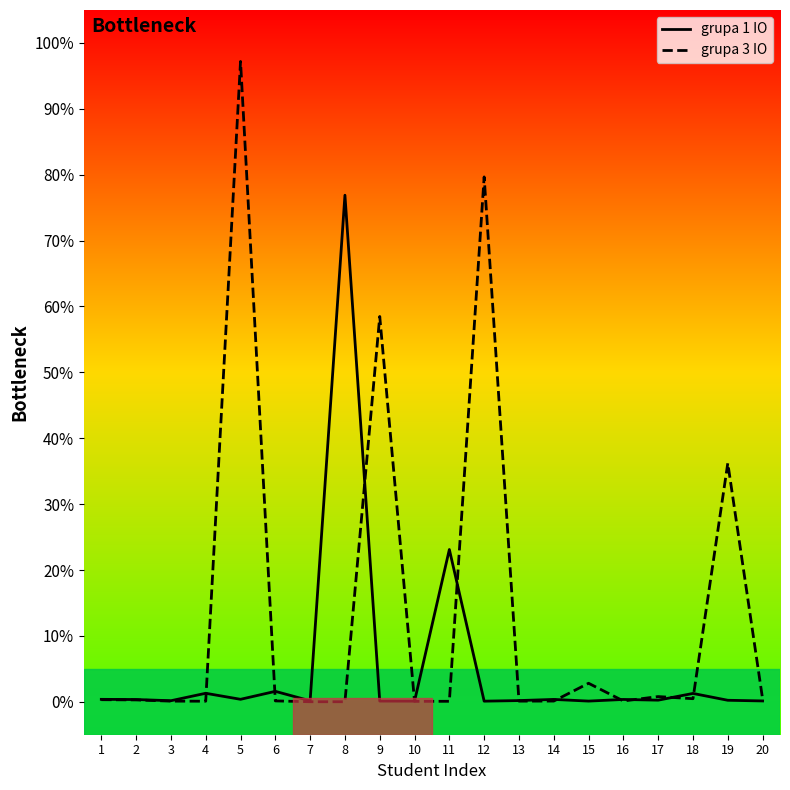

How many interior local valleys does the grupa 3 IO series have?

5